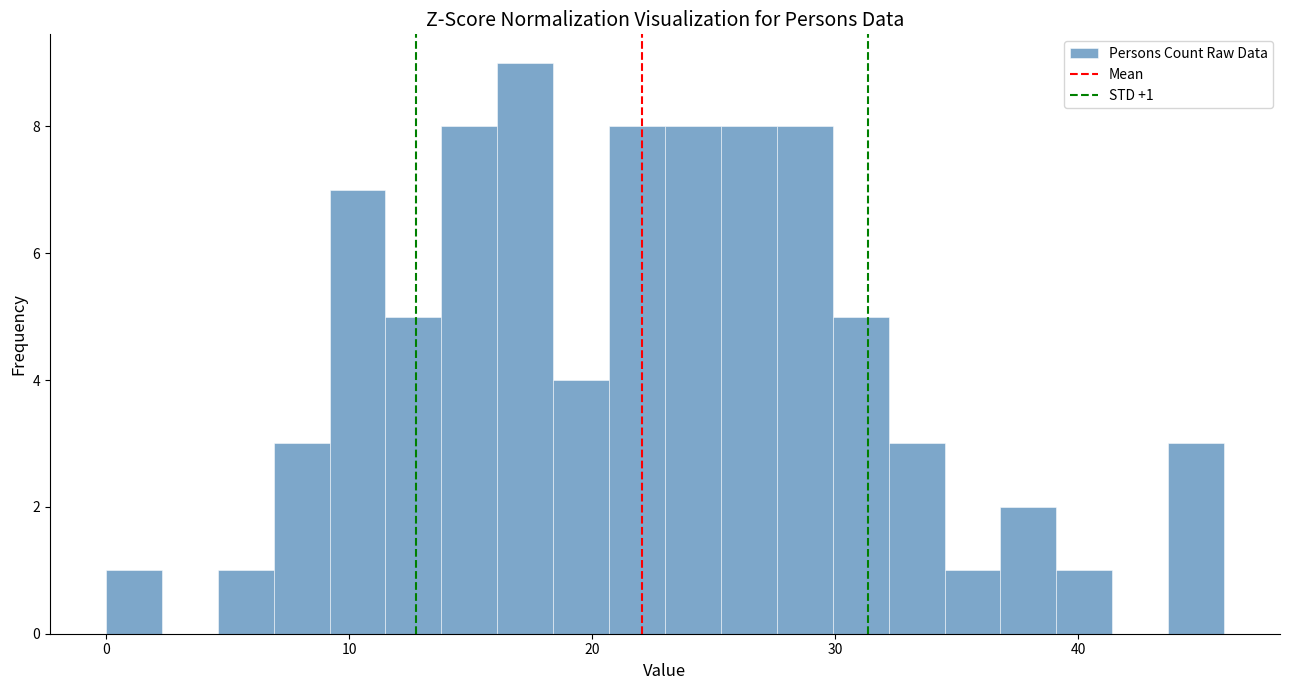

Around what value on the x-axis is the tallest bar? Give the approximate position of its centre, as read against the axis.

17